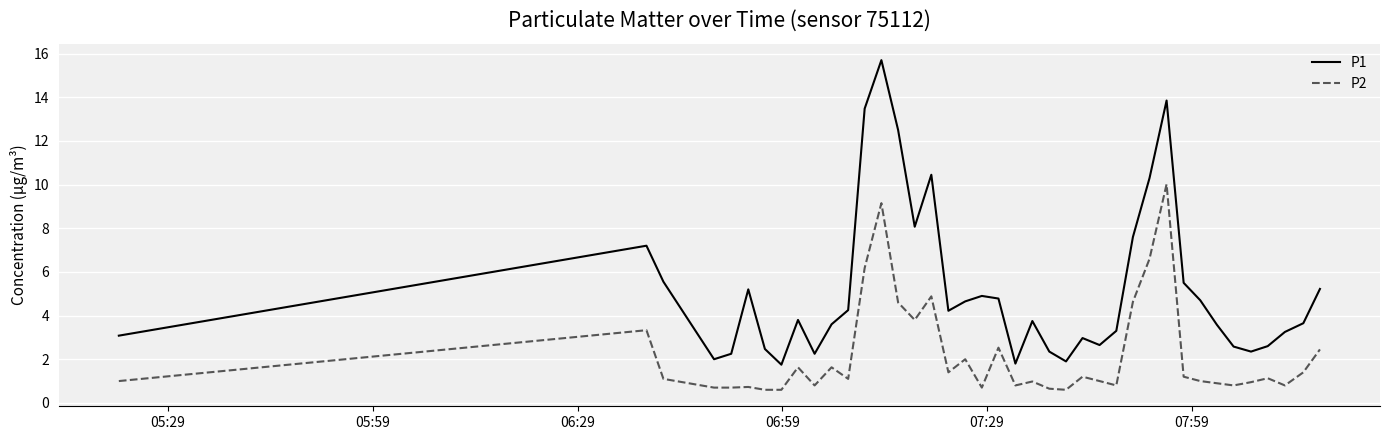

Which series has the widest spread of values?

P1